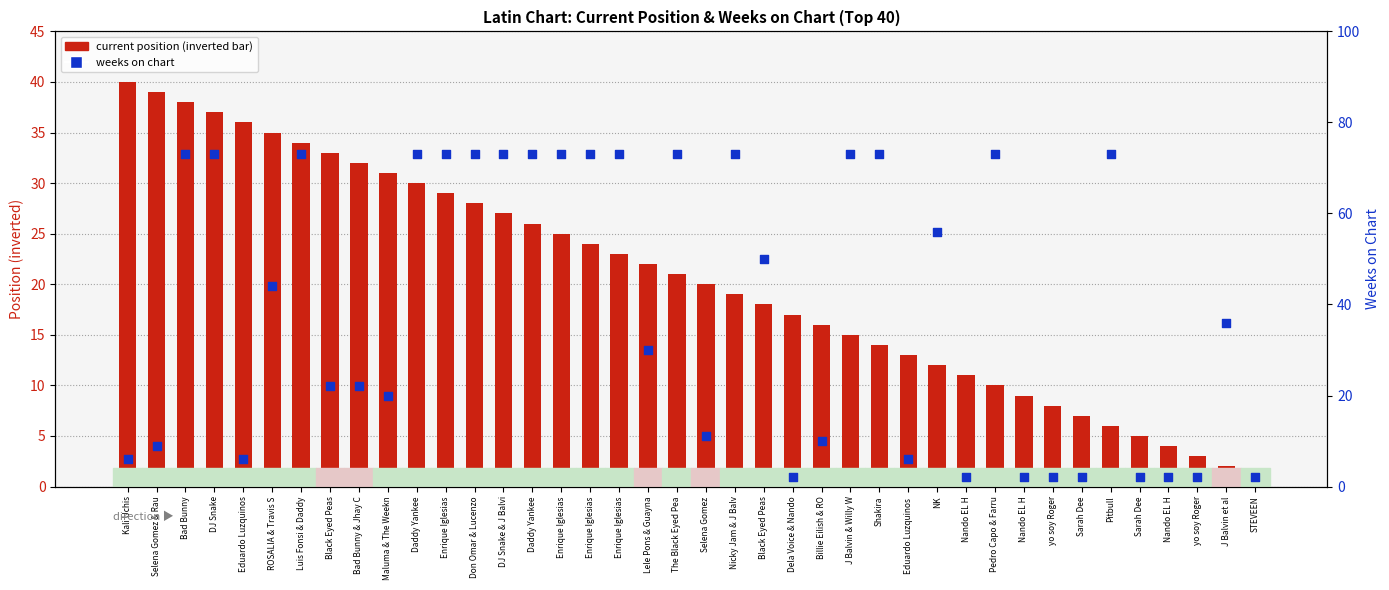

Which series has the largest Y range (max minus min)?

weeks on chart